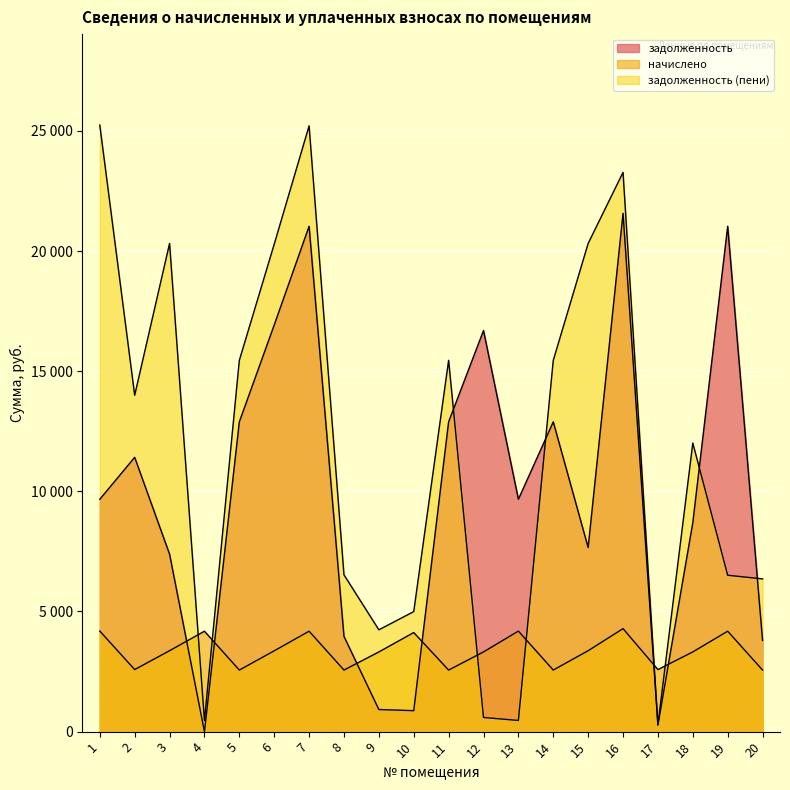

What is the value of the начислено point at the 2nd from the left?

2582.1